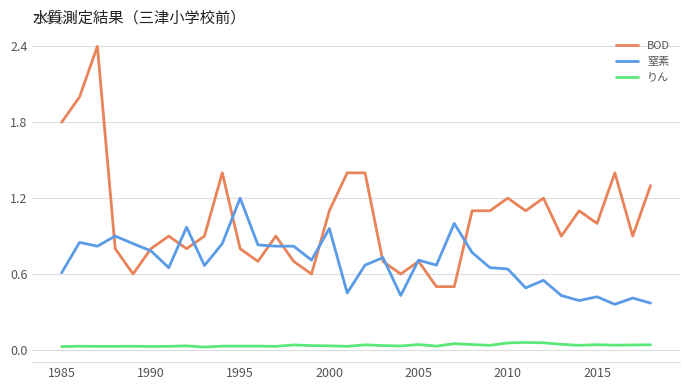

Which series has the largest total across all categories?

BOD